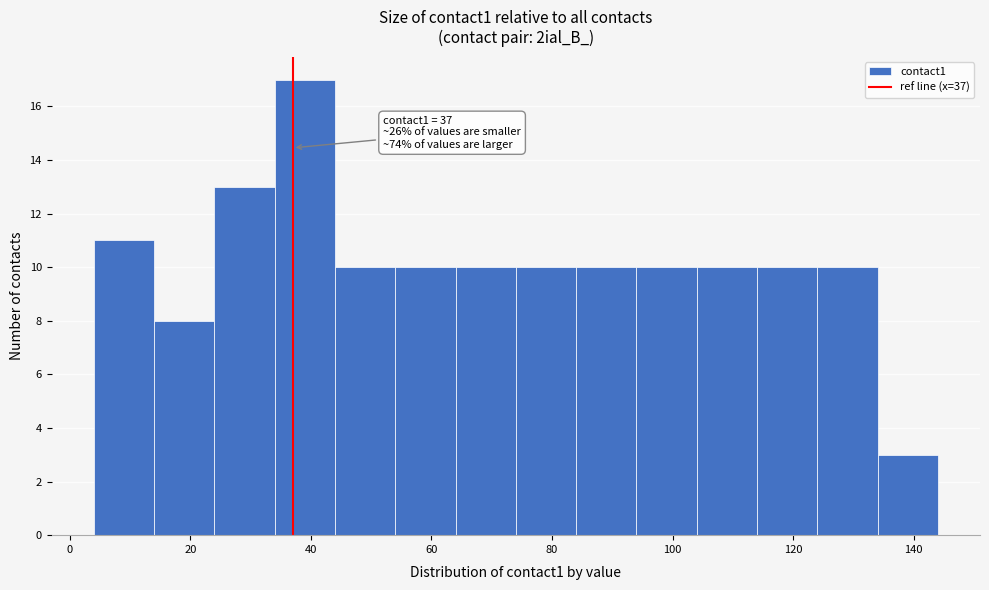

Over which range of the x-axis is the bar tallest?

34 to 44